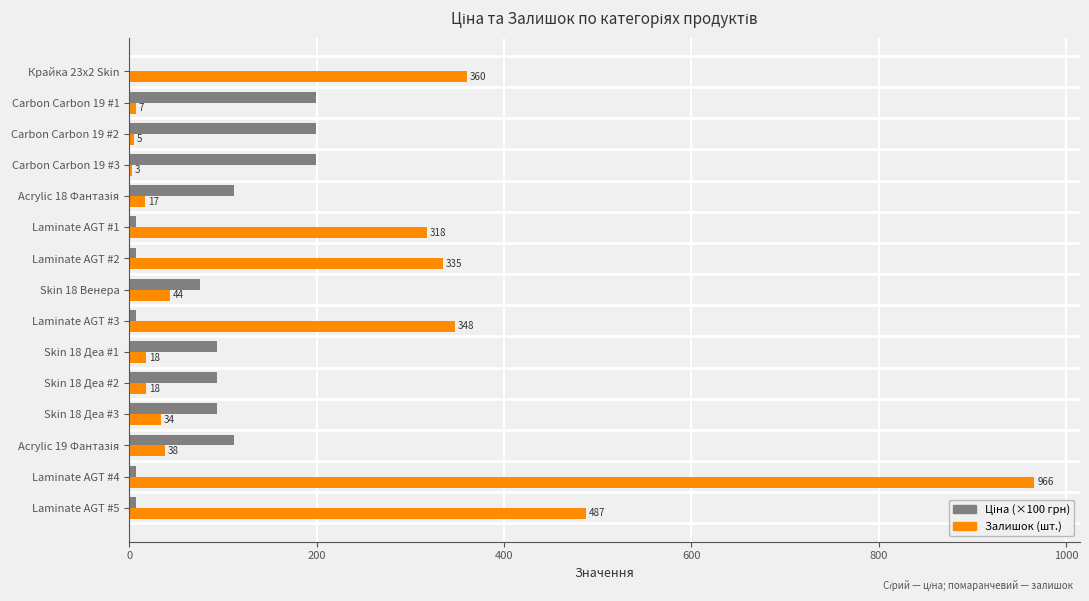

What is the approximate value of Залишок (шт.) at Laminate AGT #3?

348.0